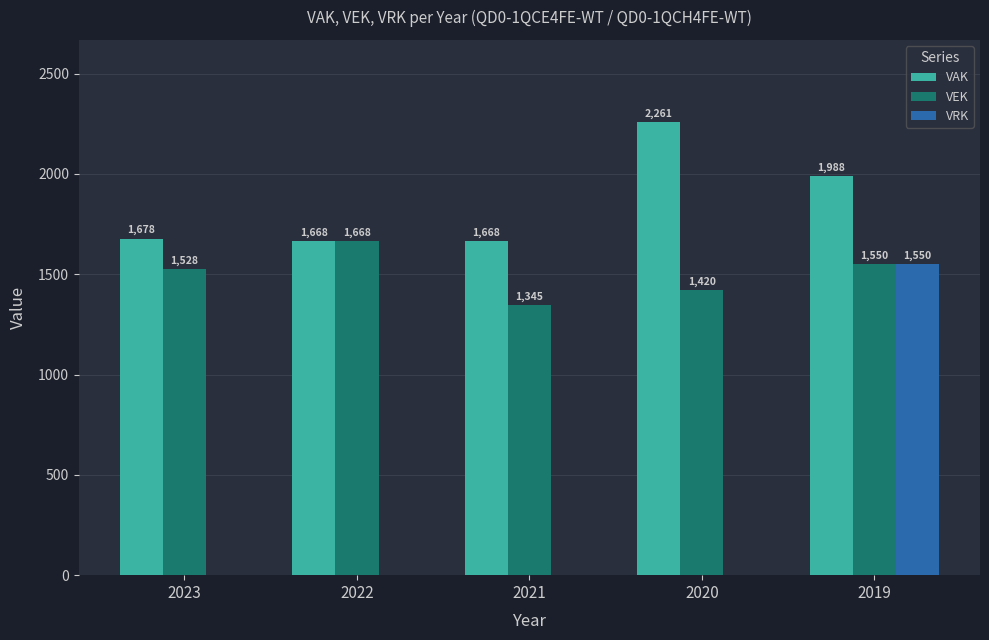

The VEK series shows 2197 at 2021. True or false?

False